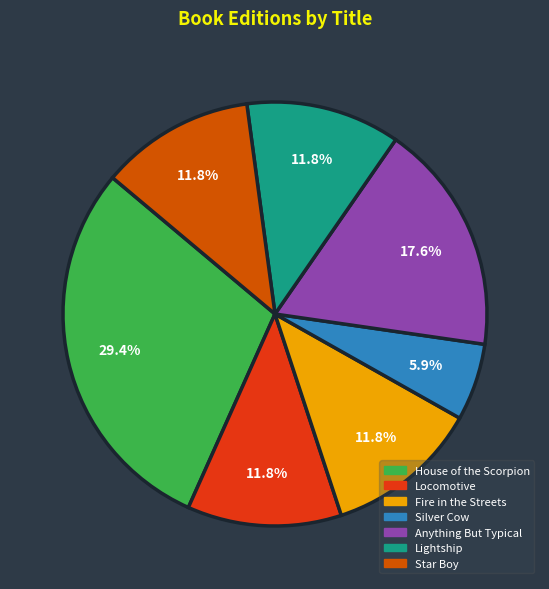

How many slices are in this pie chart?

7